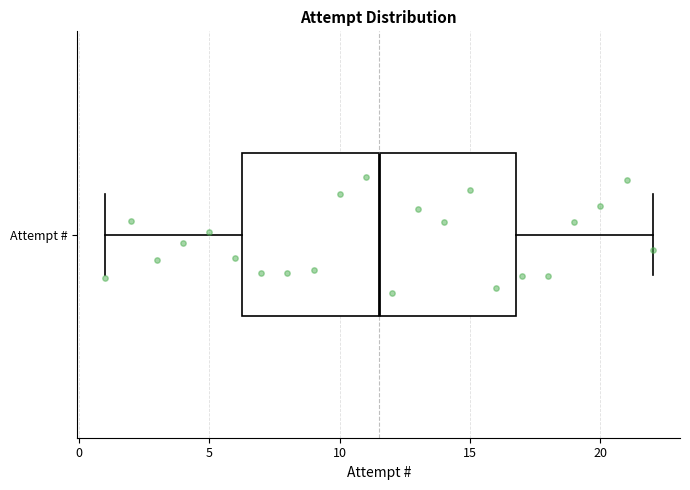

Read this box plot against the x-axis: the position of the median line, the range covered by the box, and the ends of both whiskers. The values are not printed on the chart, so give them approximately, as read against the axis.

median 11.5, box 6.5 to 17.0, whiskers 1.0 to 22.0